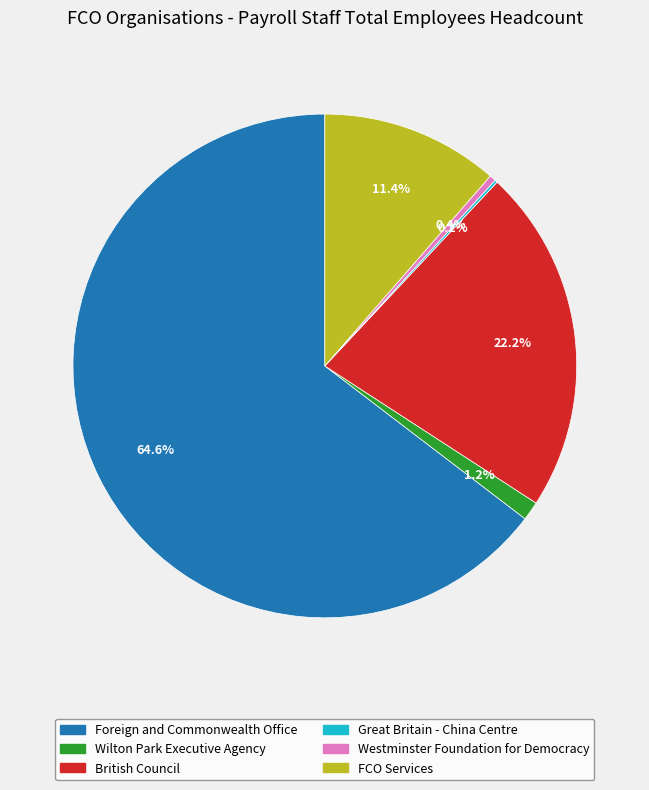

Is there a majority slice in this chart?

Yes